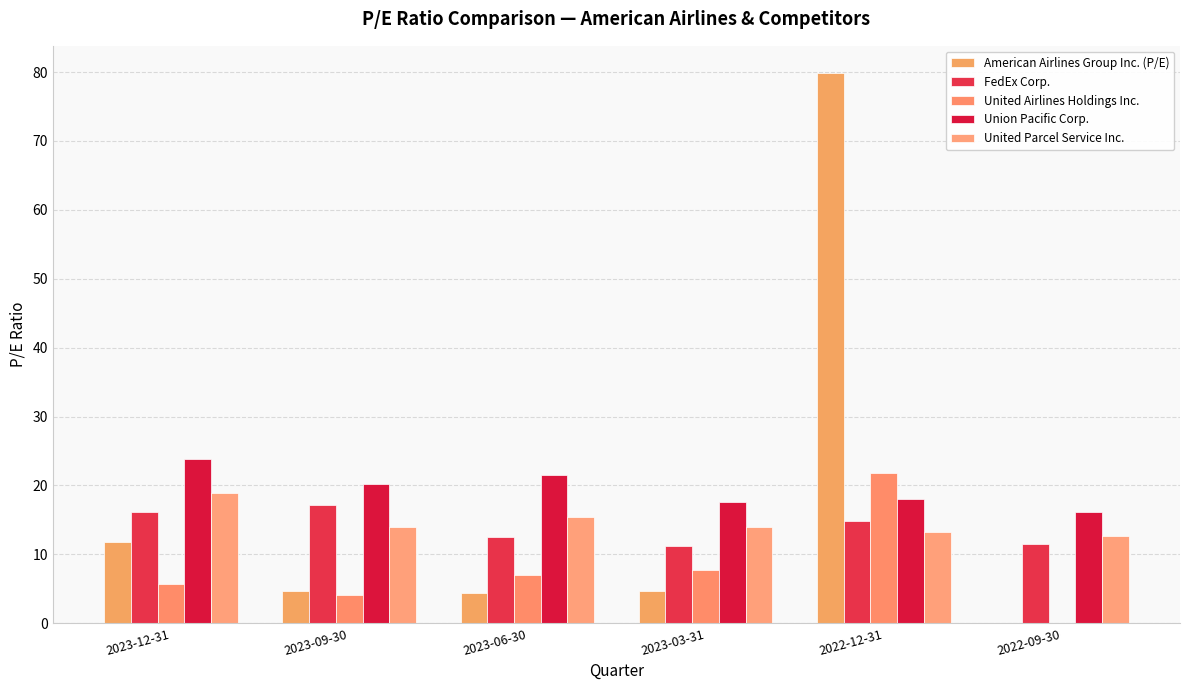

Count the number of categories in the chart.

6